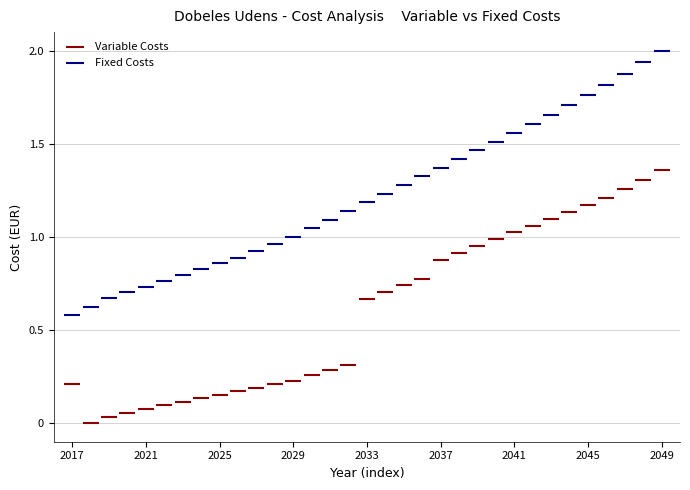

What are all the series names shown in the legend?

Variable Costs, Fixed Costs